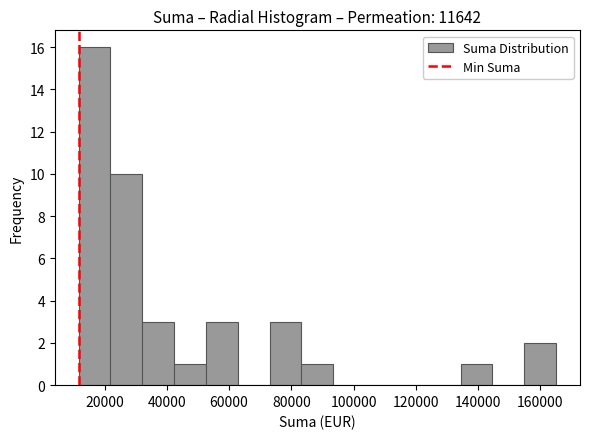

Reading left to right, transcribe this chart: for each bar, give the range it covers on the x-axis and its height. Neither the bar edges nor the heights are printed on the chart, so give them approximately, as read against the axes.

12000 to 22000: 16
22000 to 32000: 10
32000 to 42000: 3
42000 to 52000: 1
52000 to 62000: 3
62000 to 74000: 0
74000 to 84000: 3
84000 to 94000: 1
94000 to 104000: 0
104000 to 114000: 0
114000 to 124000: 0
124000 to 134000: 0
134000 to 144000: 1
144000 to 154000: 0
154000 to 166000: 2